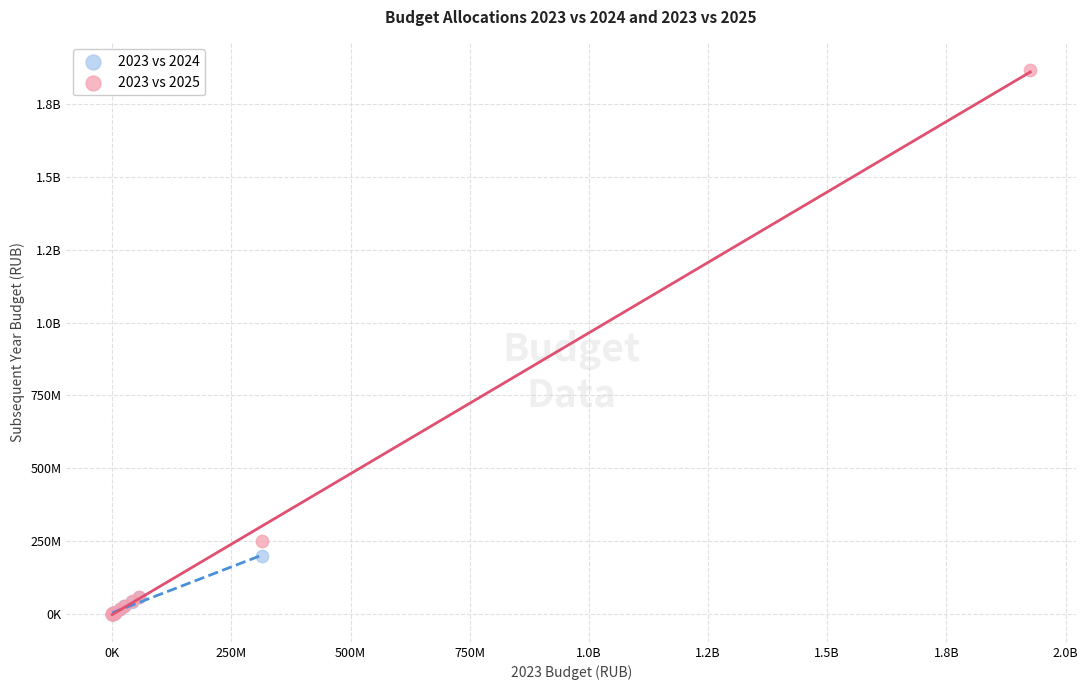

What are all the series names shown in the legend?

2023 vs 2024, 2023 vs 2025